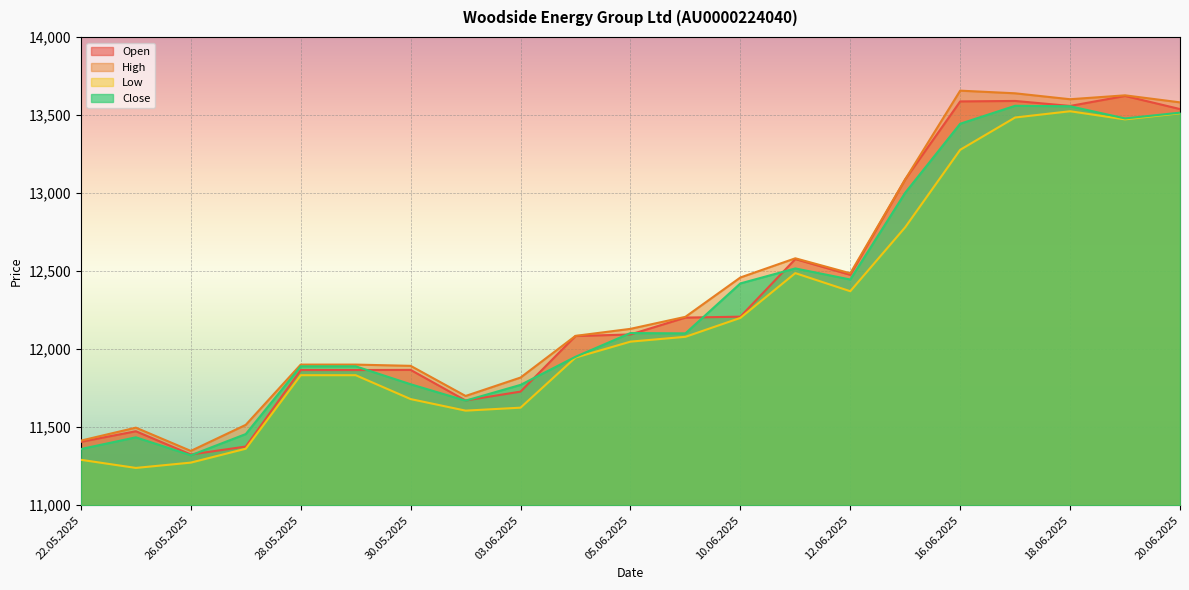

Reading left to right, extract all data points from this chart.

Open: 11406	11474	11325	11376	11866	11866	11867	11671	11728	12084	12094	12202	12208	12577	12476	13088	13587	13590	13558	13622	13538
High: 11414	11497	11348	11515	11901	11901	11893	11700	11818	12085	12130	12207	12459	12582	12486	13088	13656	13639	13601	13626	13581
Low: 11291	11239	11273	11362	11833	11833	11680	11606	11625	11946	12048	12079	12200	12487	12371	12781	13277	13484	13524	13472	13511
Close: 11360	11435	11320	11456	11890	11890	11775	11670	11771	11951	12103	12101	12421	12517	12446	13002	13444	13559	13556	13478	13515